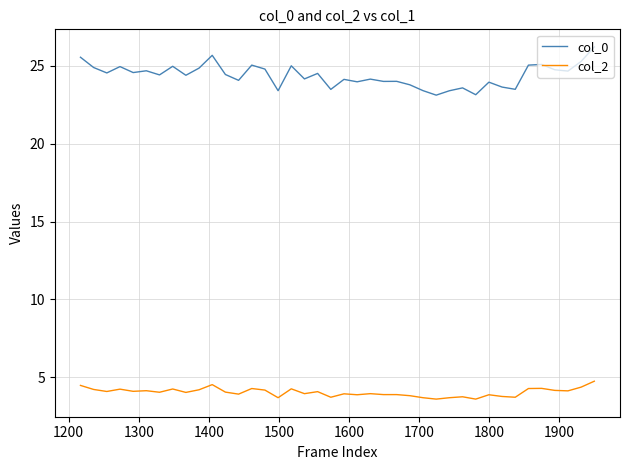

Rank the series by their average value, from highest to lowest.

col_0, col_2